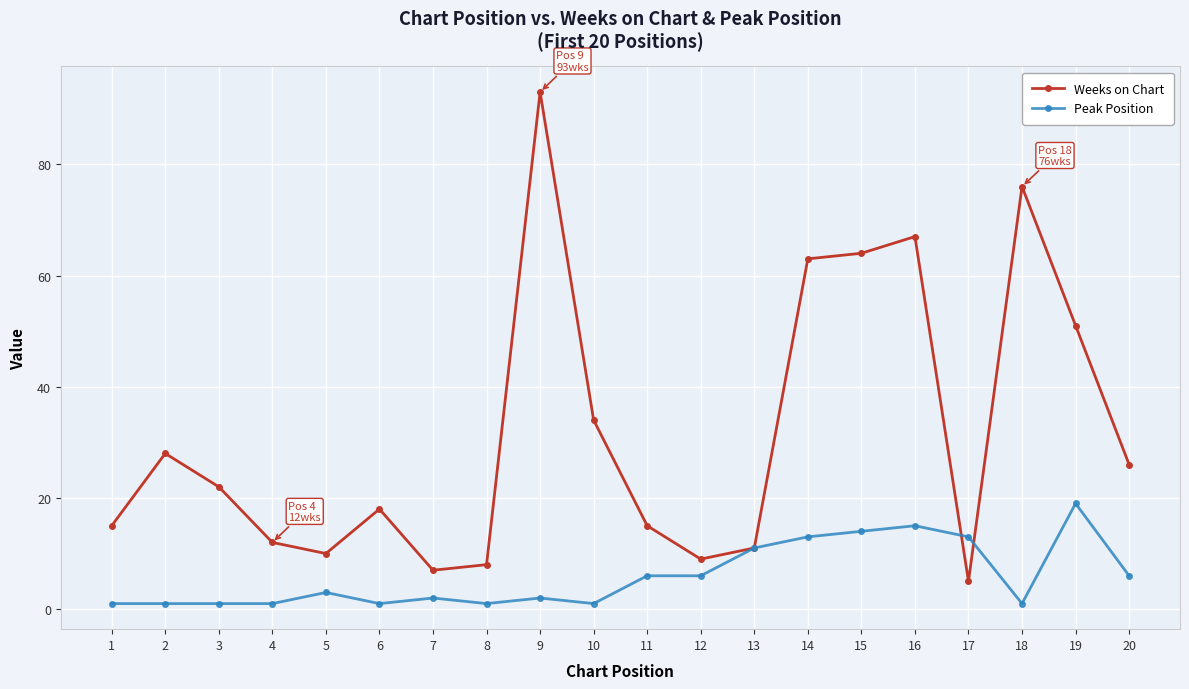

How many data points in Weeks on Chart are less than 22?

10